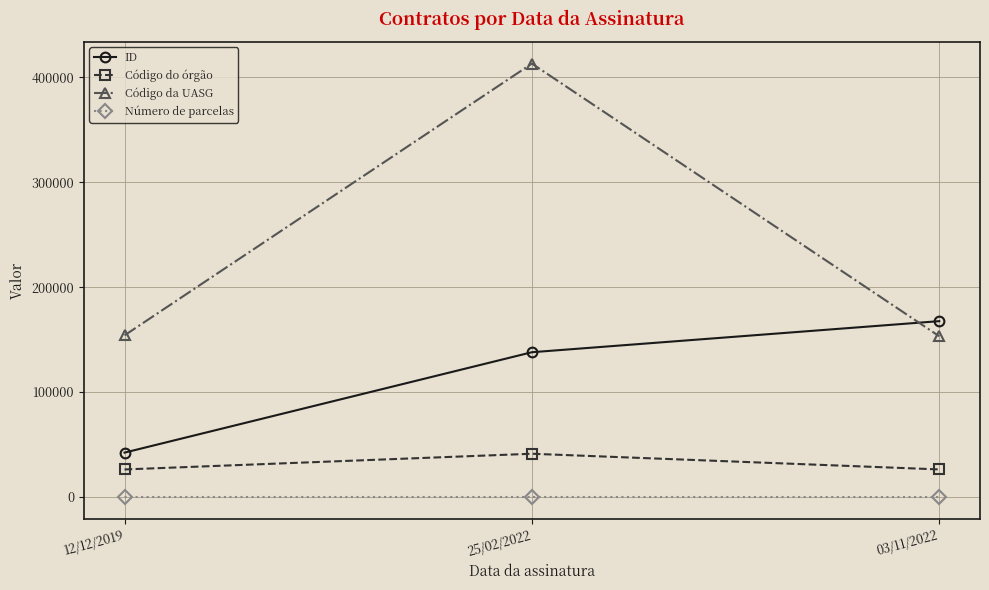

How many Número de parcelas values are between 1 and 20?

3